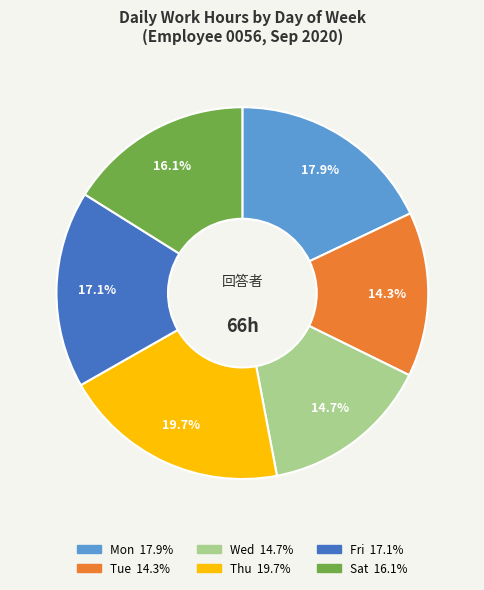

Is there a majority slice in this chart?

No